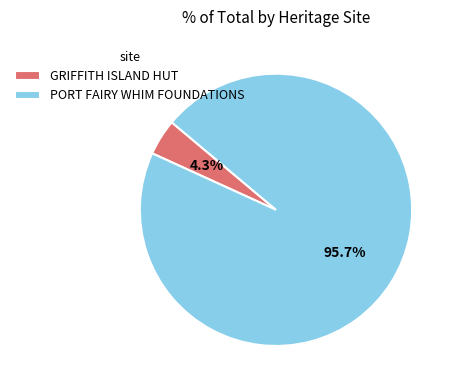

What is the ratio of the value at PORT FAIRY WHIM FOUNDATIONS to the value at GRIFFITH ISLAND HUT?

22.3